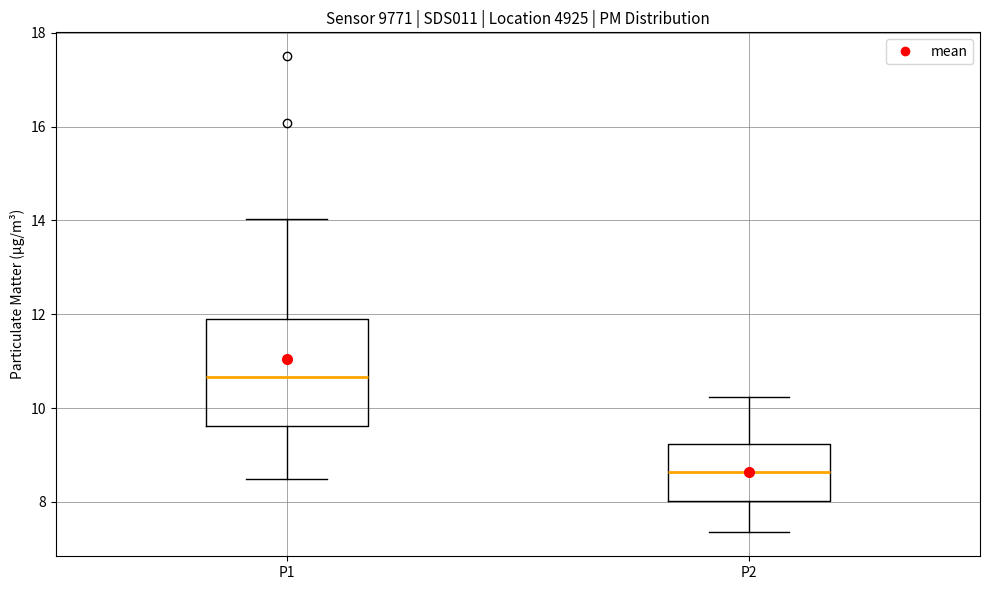

Reading left to right, read every box against the y-axis: the position of its median line, the range the box covers, and the ends of its whiskers. The values are not printed on the chart, so give them approximately, as read against the axis.

P1: median 10.6, box 9.6 to 11.8, whiskers 8.4 to 14.0
P2: median 8.6, box 8.0 to 9.2, whiskers 7.4 to 10.2